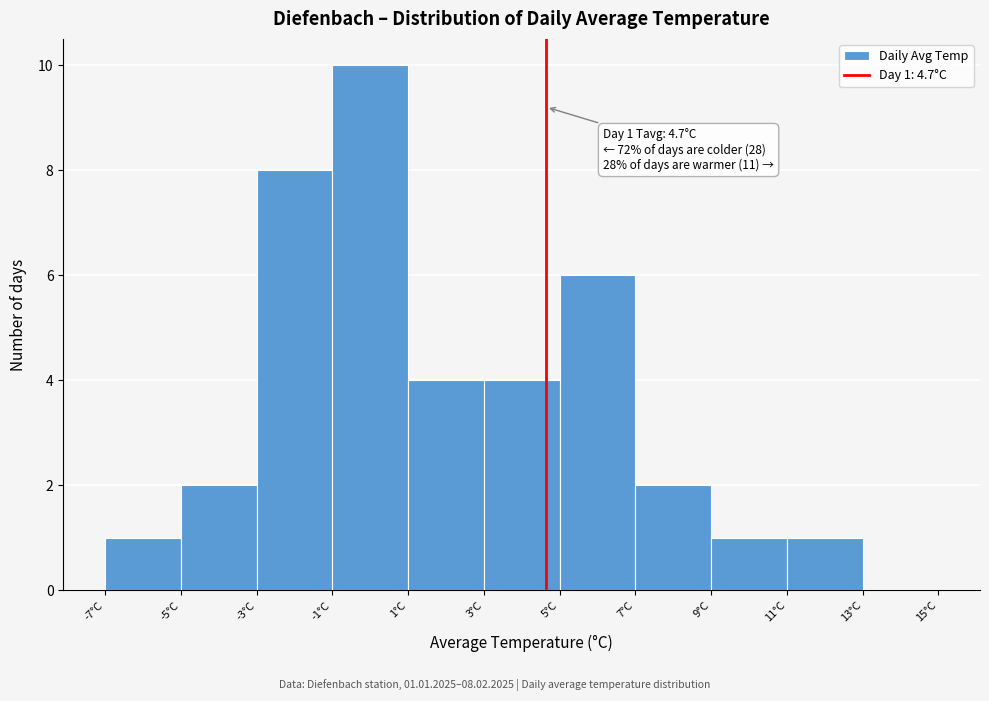

Over which range of the x-axis is the bar tallest?

-1 to 1